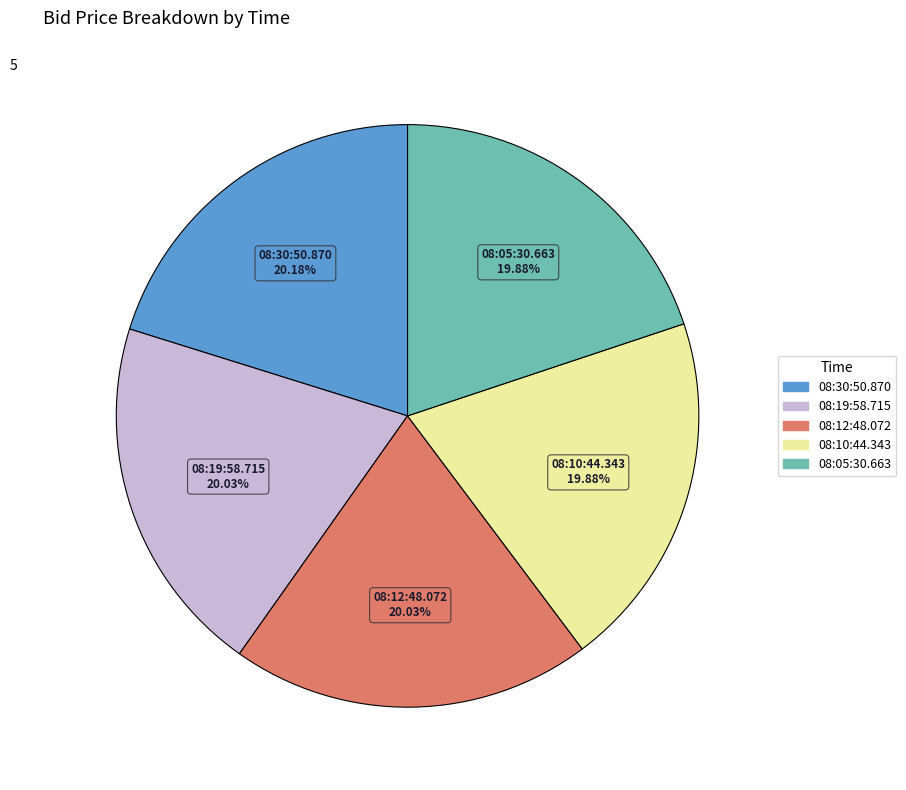

Does any single category account for the majority?

No